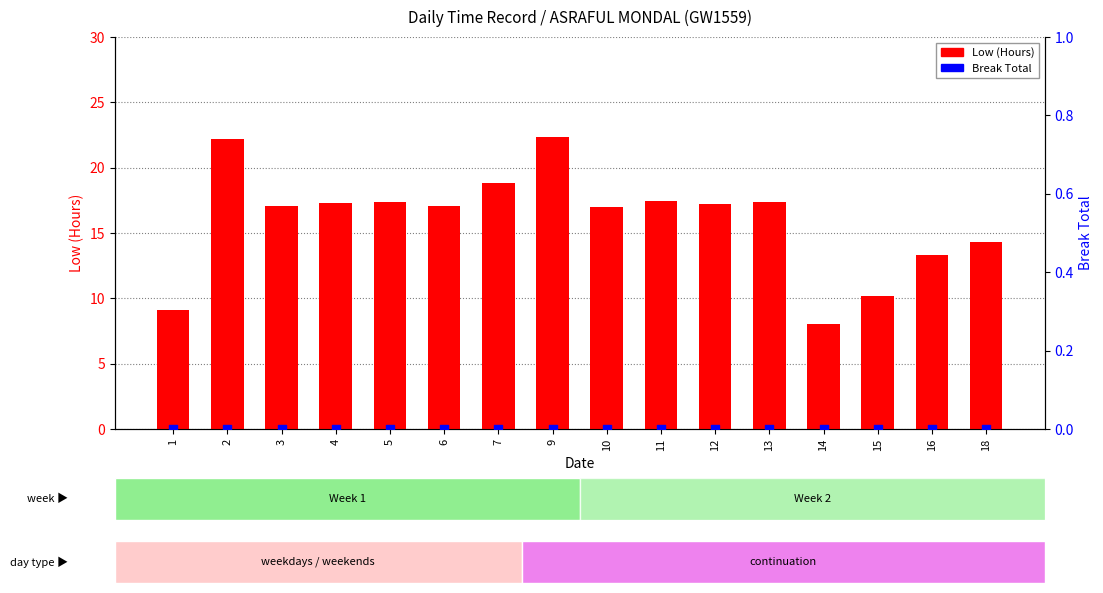

Is the value of Low (Hours) at 2 greater than the value of Break Total at 2?

Yes